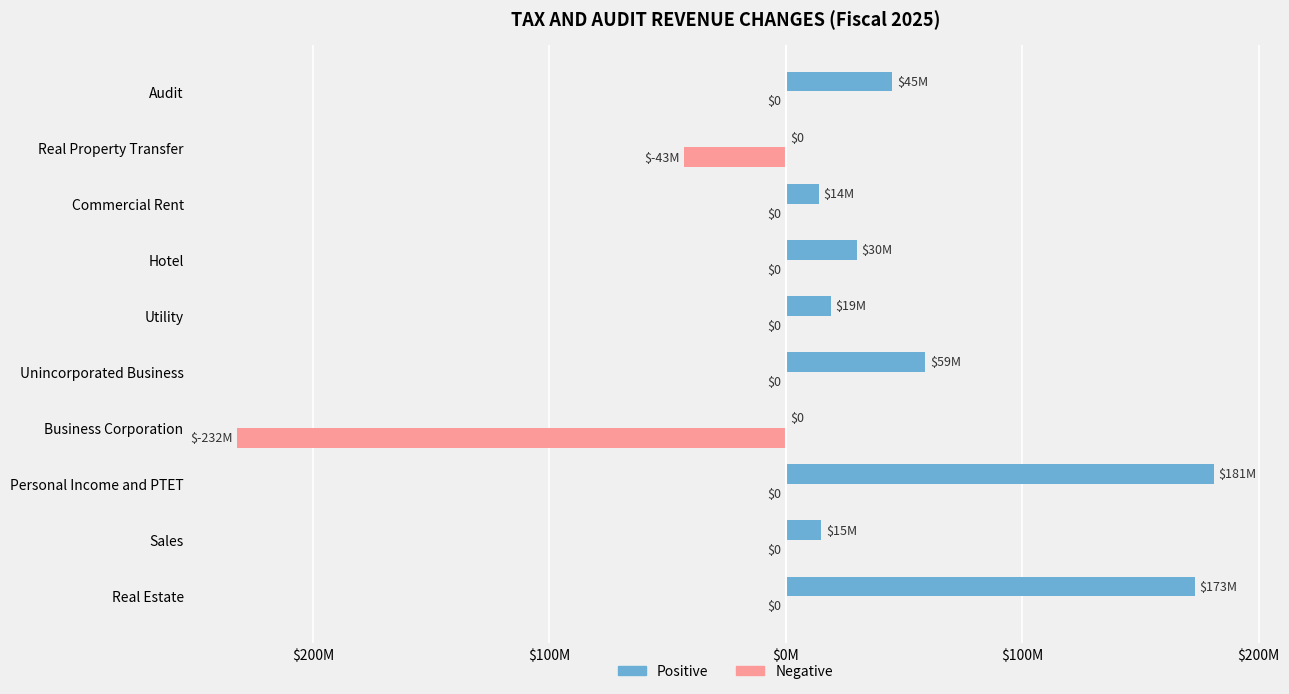

What are all the series names shown in the legend?

Positive, Negative